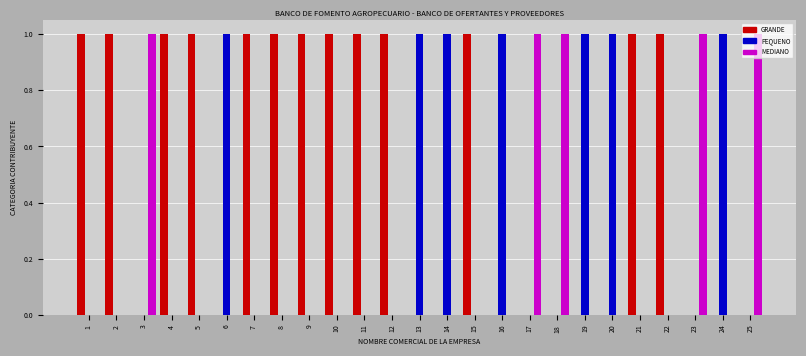

What are all the series names shown in the legend?

GRANDE, PEQUENO, MEDIANO